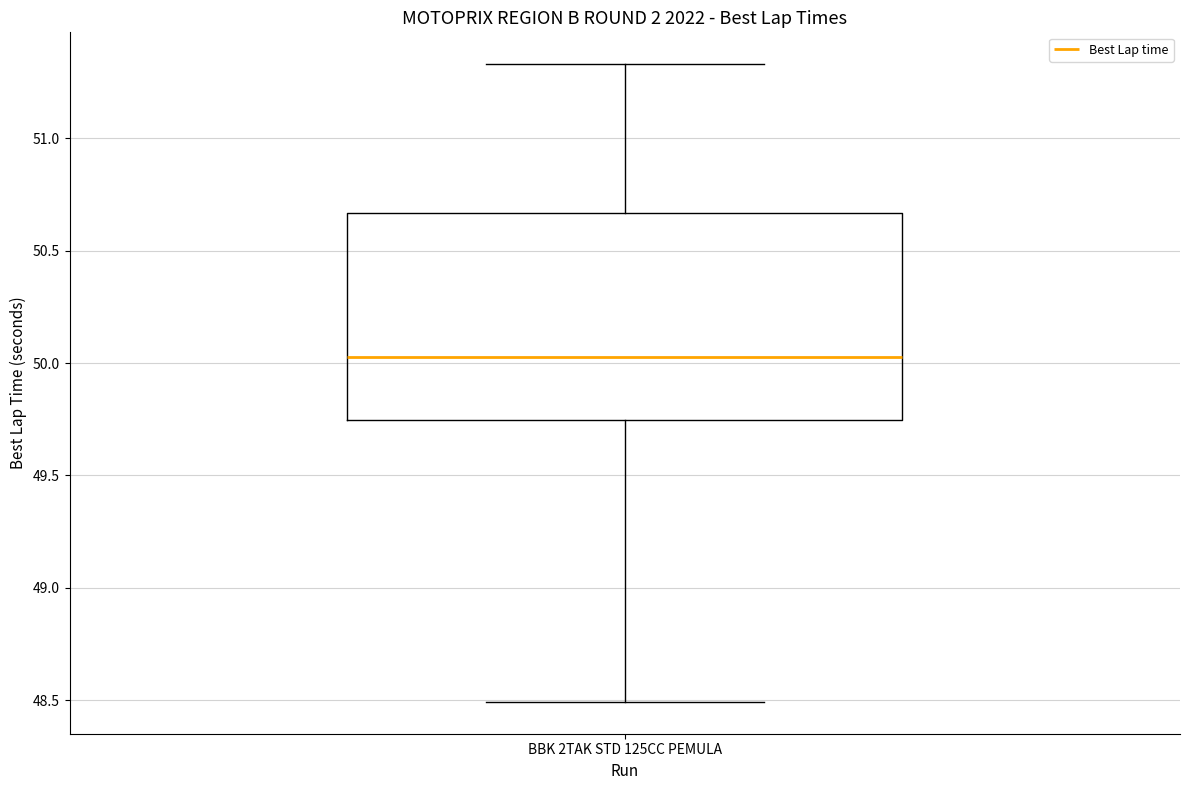

Transcribe this box plot: give where the median line is, the range the box spans, and where the two whiskers end, as read against the y-axis. The values are not printed on the chart, so give them approximately, as read against the axis.

median 50.05, box 49.75 to 50.65, whiskers 48.50 to 51.35